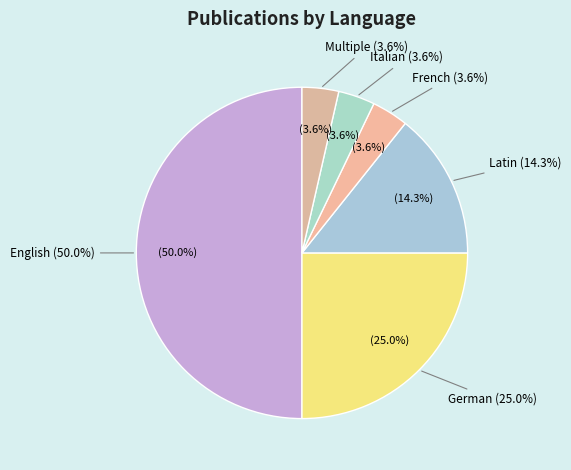

How many slices are in this pie chart?

6